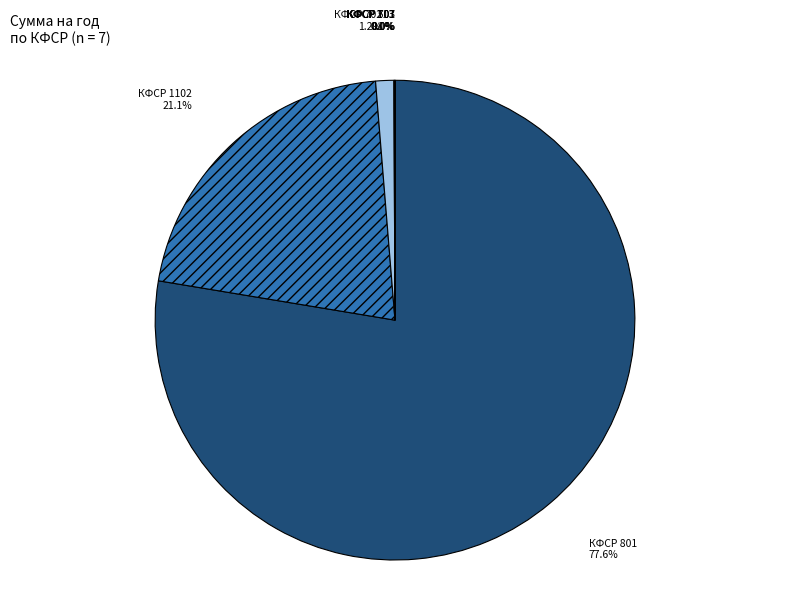

Which slice is the largest?

КФСР 801